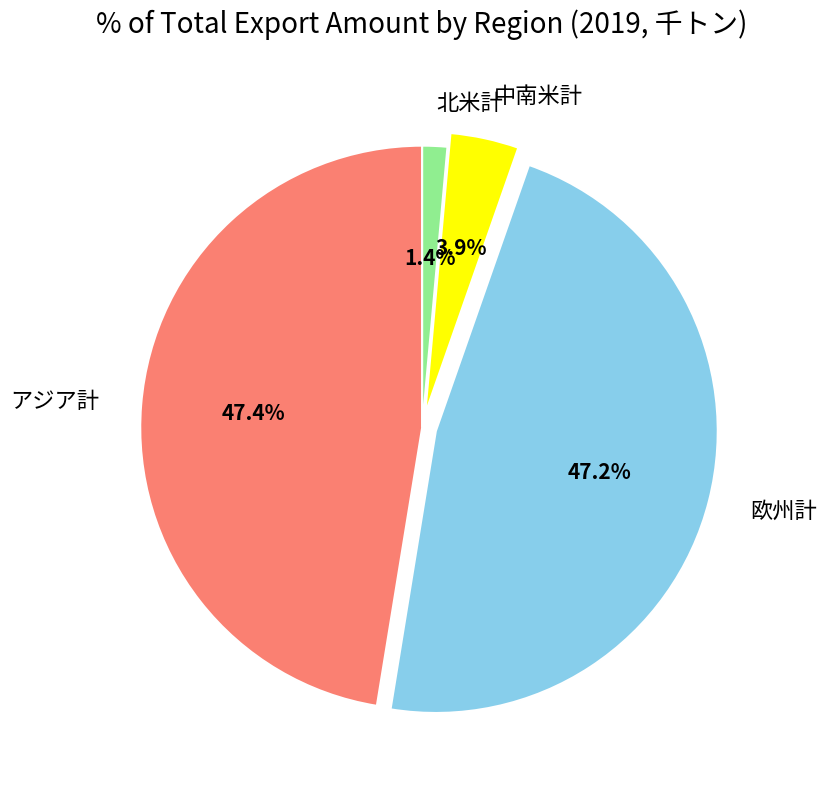

Between 欧州計 and 北米計, which is larger?

欧州計